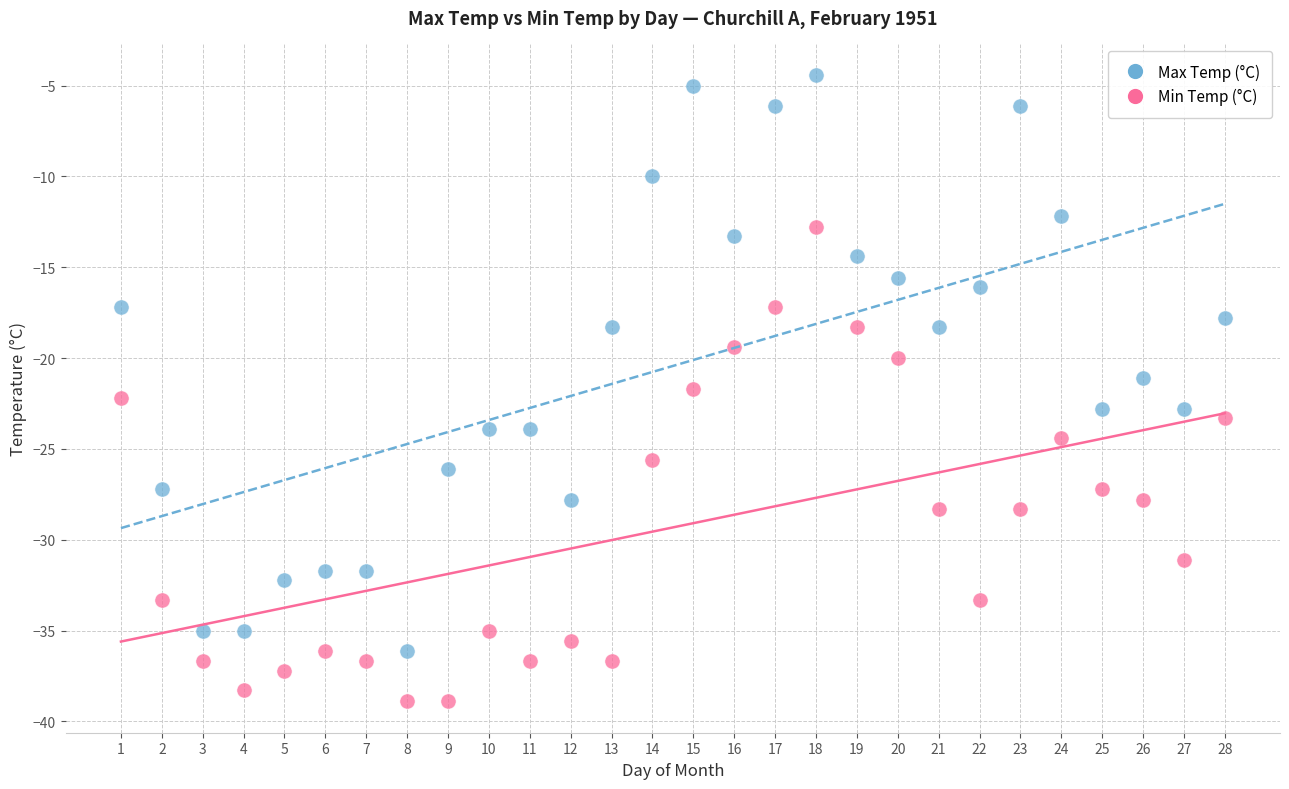

What are all the series names shown in the legend?

Max Temp (°C), Min Temp (°C)